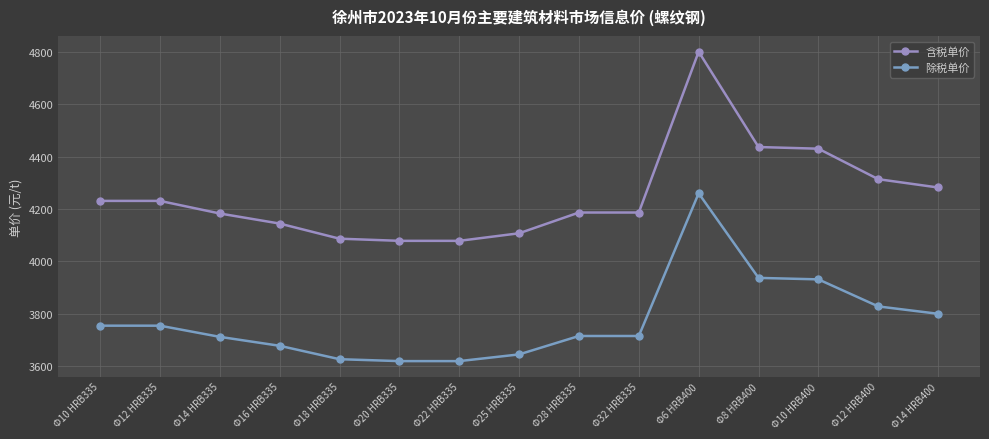

What position from the left is Φ12 HRB335?

2